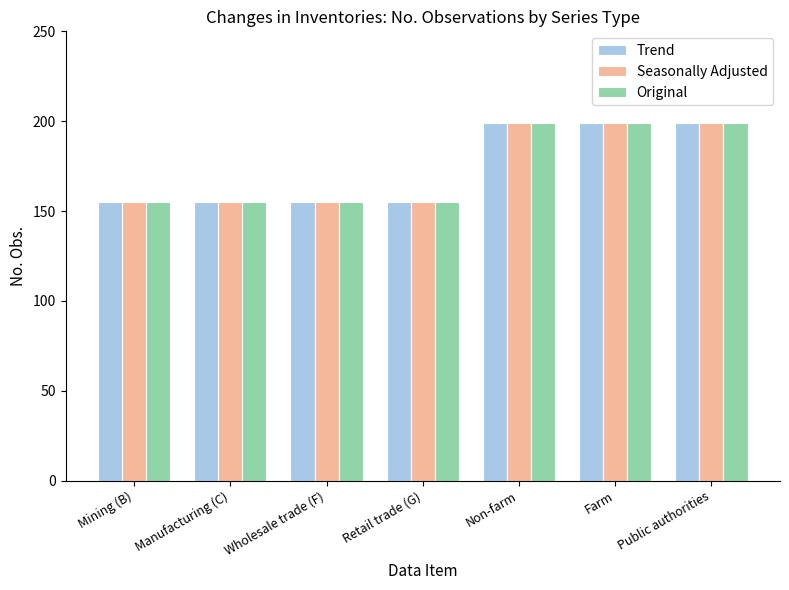

What is the difference between the maximum and minimum values in the Original series?

44